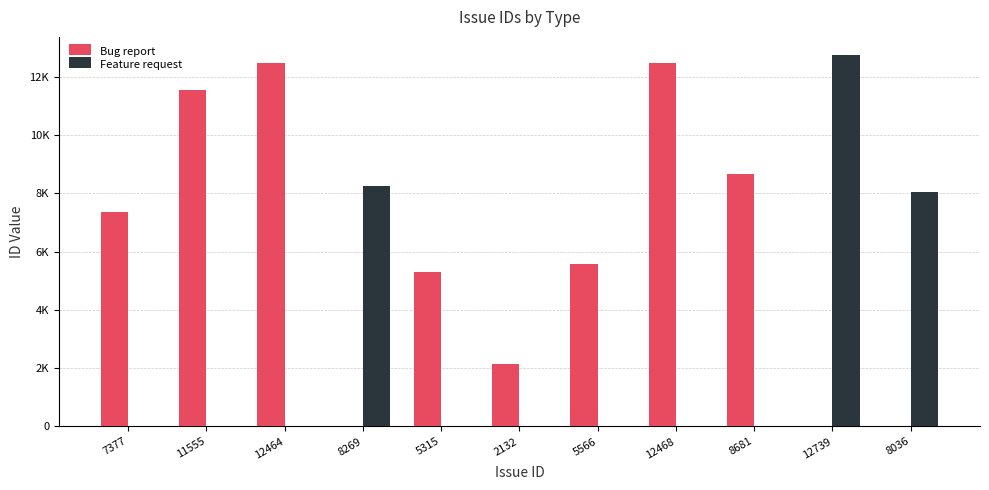

Does the chart contain stacked bars?

No